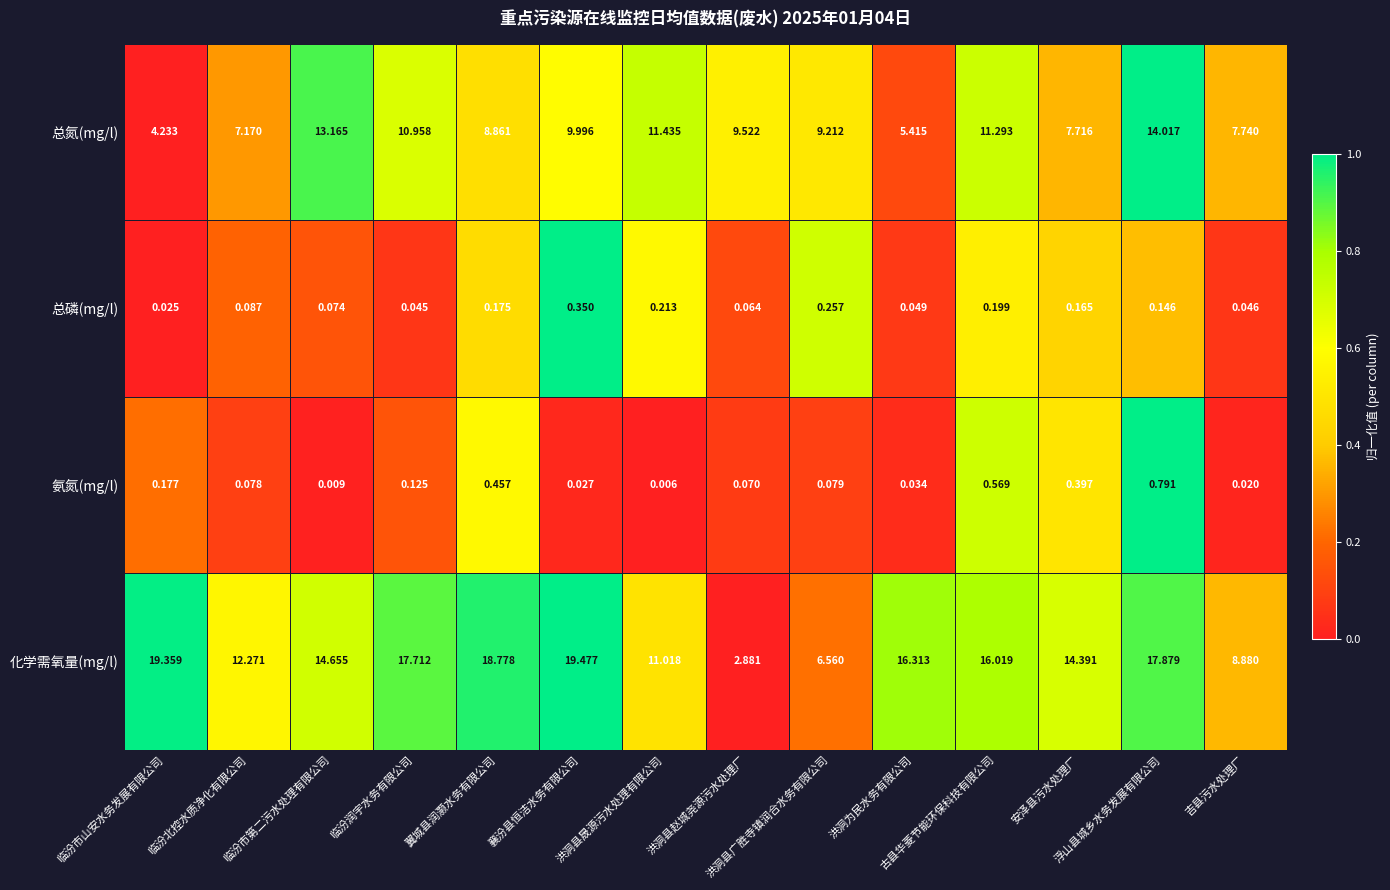

Which series has the largest total across all categories?

化学需氧量(mg/l)